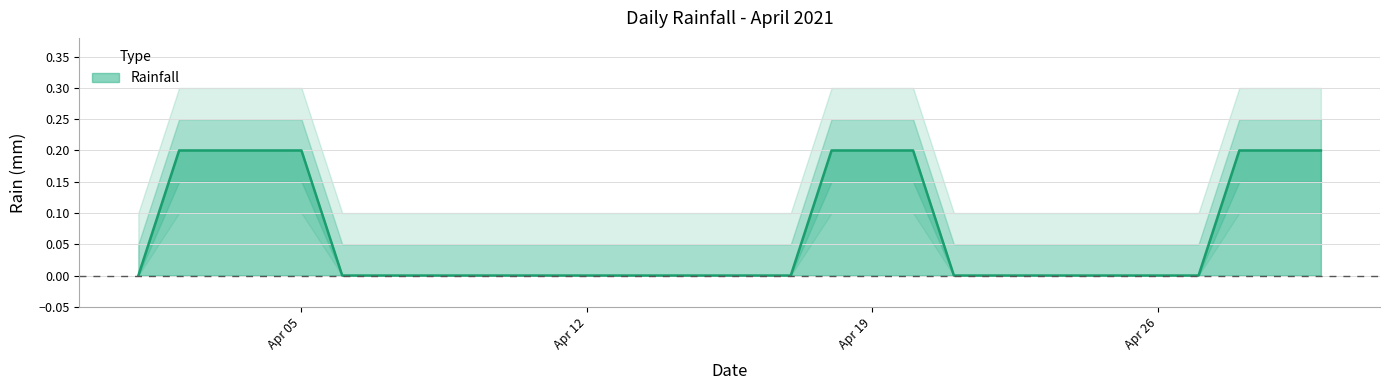

What is the maximum value shown in the chart?

0.2